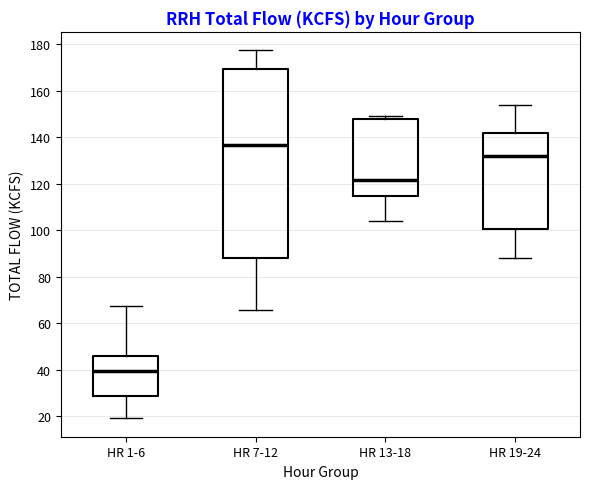

Where is the lower edge of the box for HR 19-24 on the y-axis? The values are not printed on the chart, so give them approximately, as read against the axis.

100